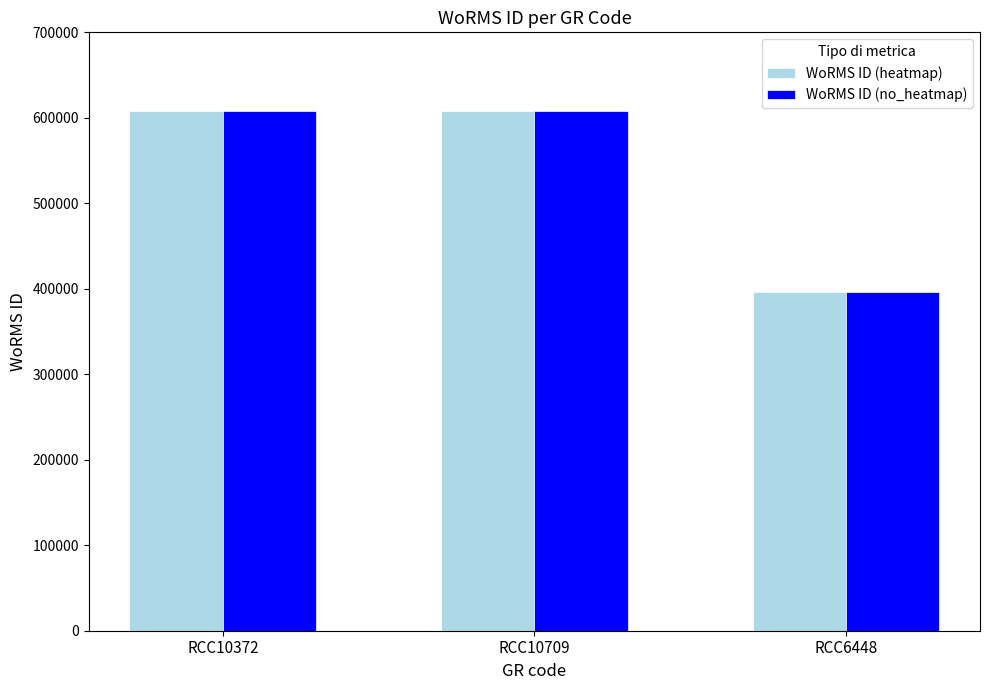

What is the maximum value shown in the chart?

608356